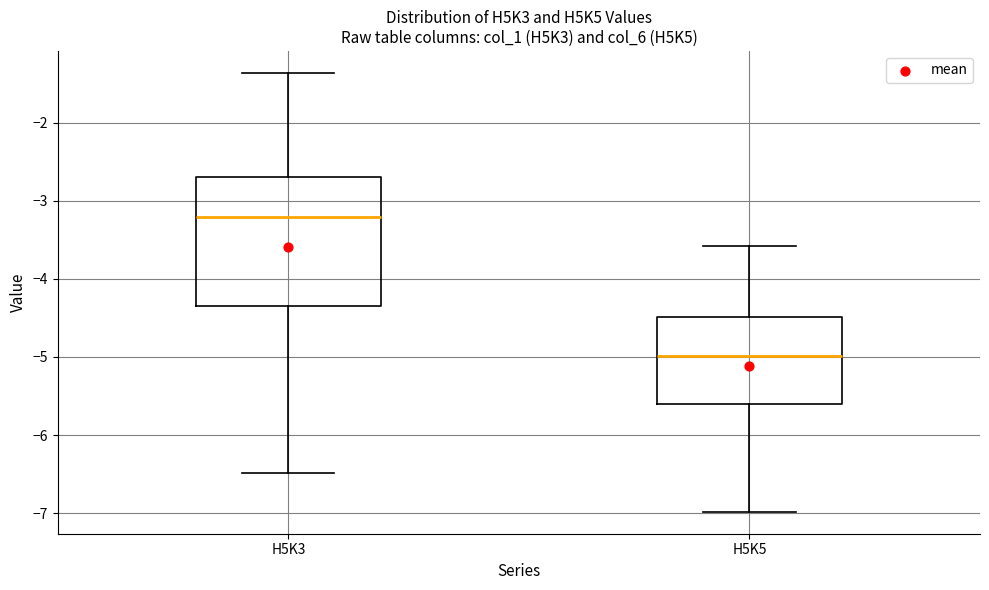

Comparing the boxes themselves (not the whiskers), which one is the tallest?

H5K3